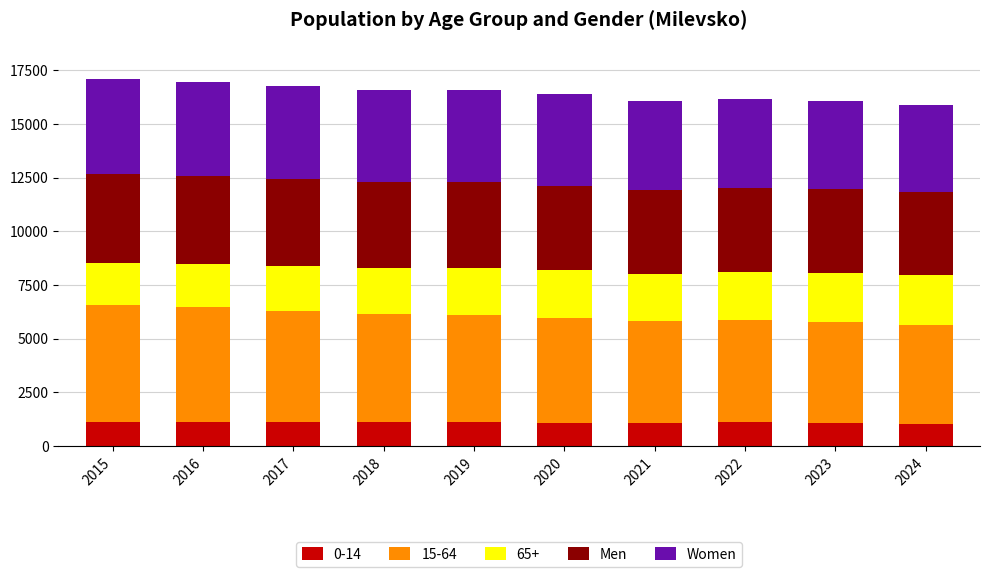

What is the sum of all 0-14 values?

11053